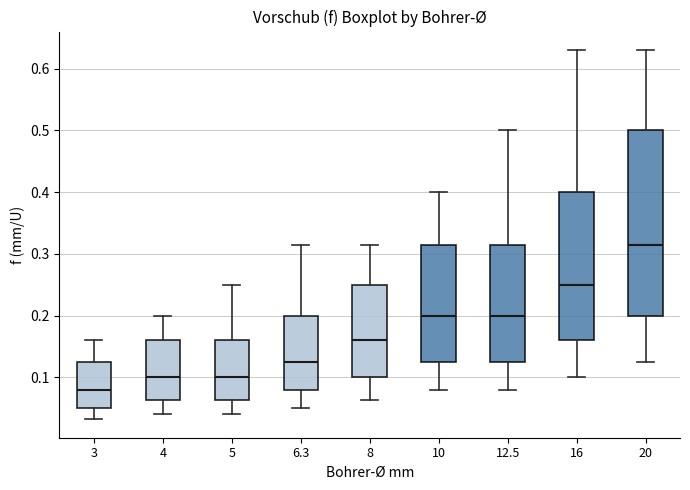

Comparing the boxes themselves (not the whiskers), which one is the tallest?

20